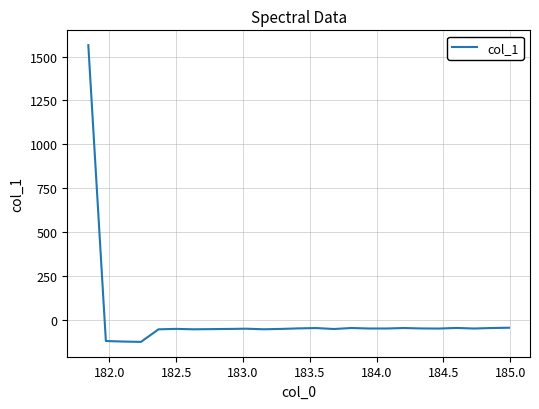

What is the maximum value shown in the chart?

1565.1